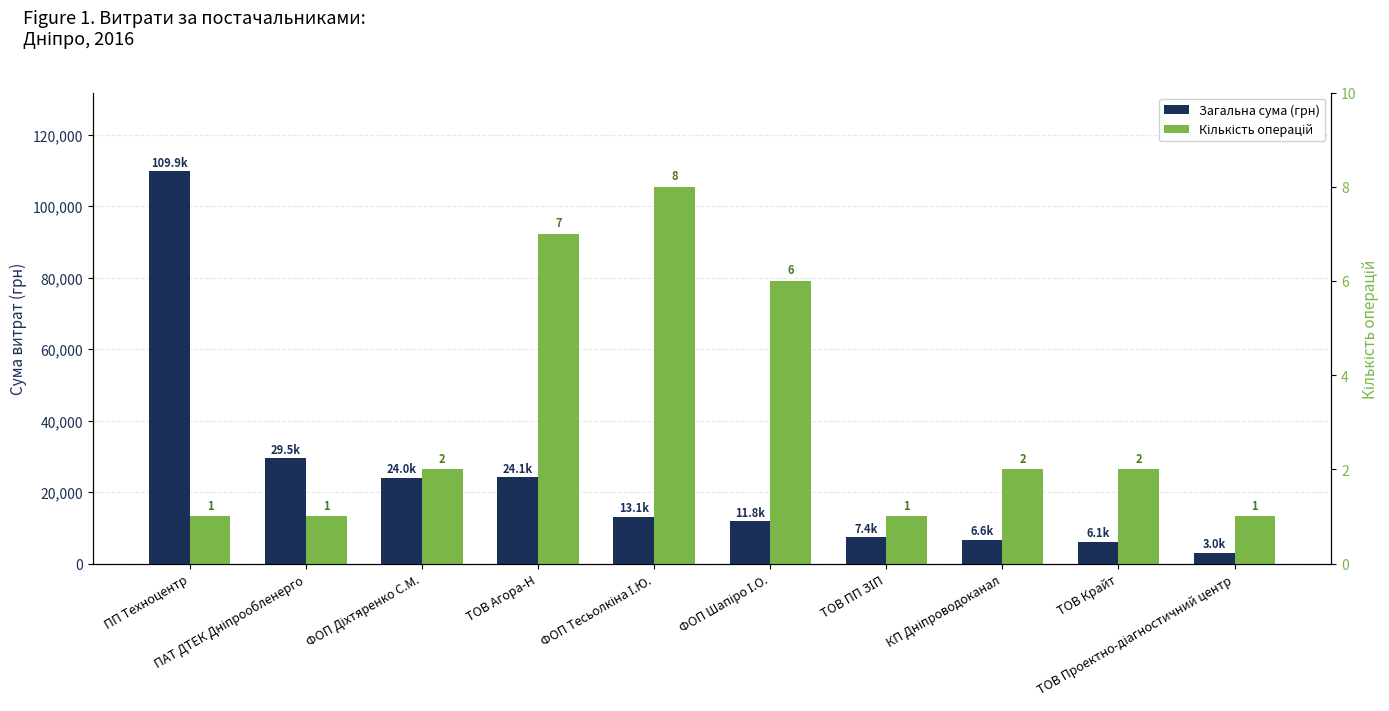

What is the greatest value displayed?

109857.0